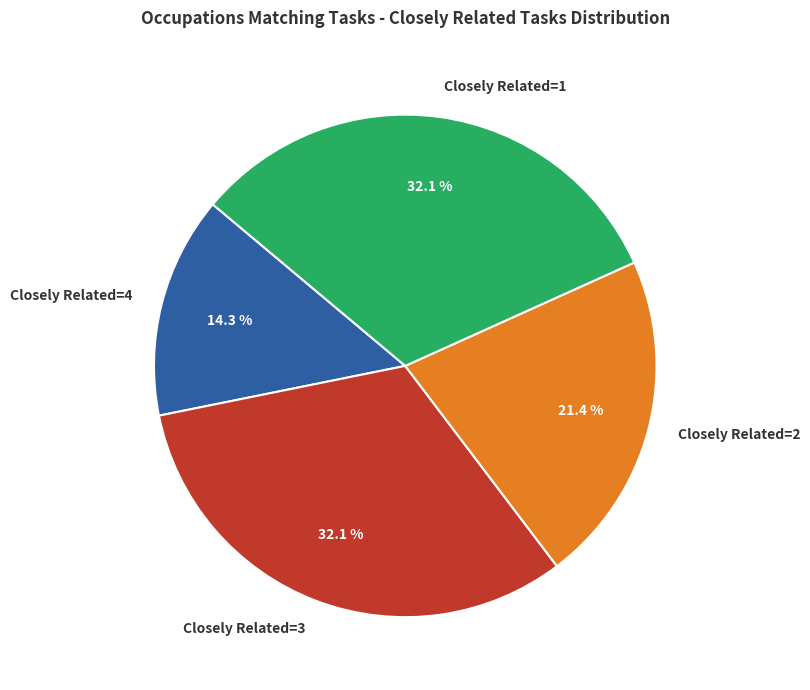

Is Closely Related=2 the majority of the pie?

No